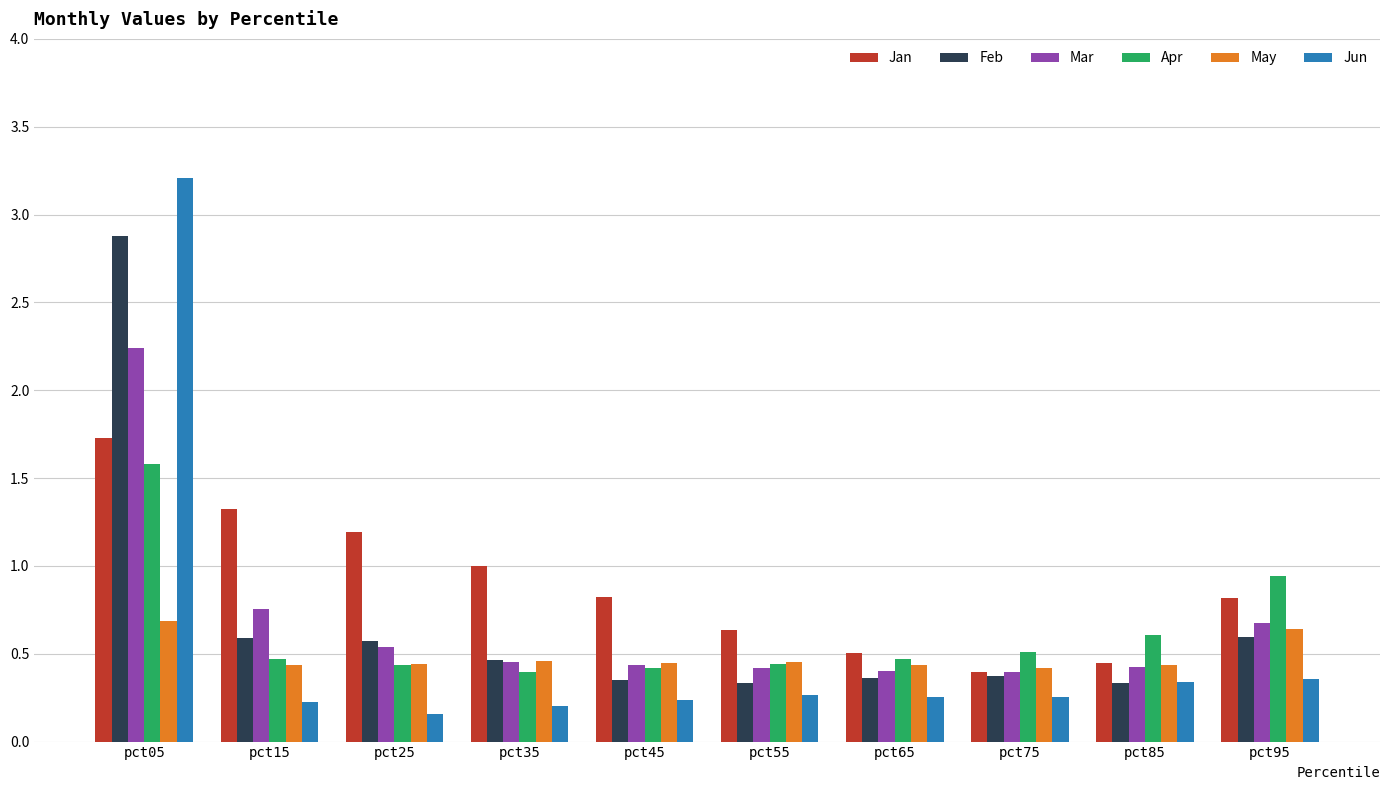

At which category does the chart reach its peak across all series?

pct05